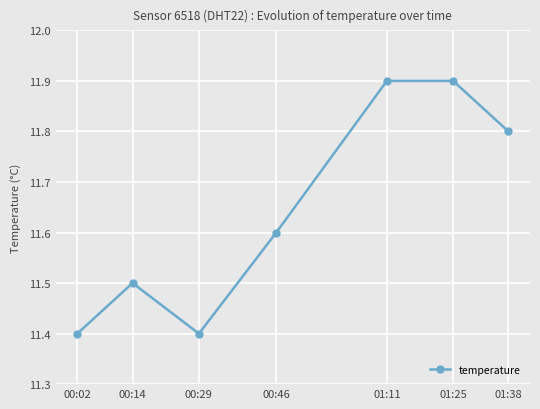

Reading right to left, what are all the values shown in this chart?

11.8	11.9	11.9	11.6	11.4	11.5	11.4